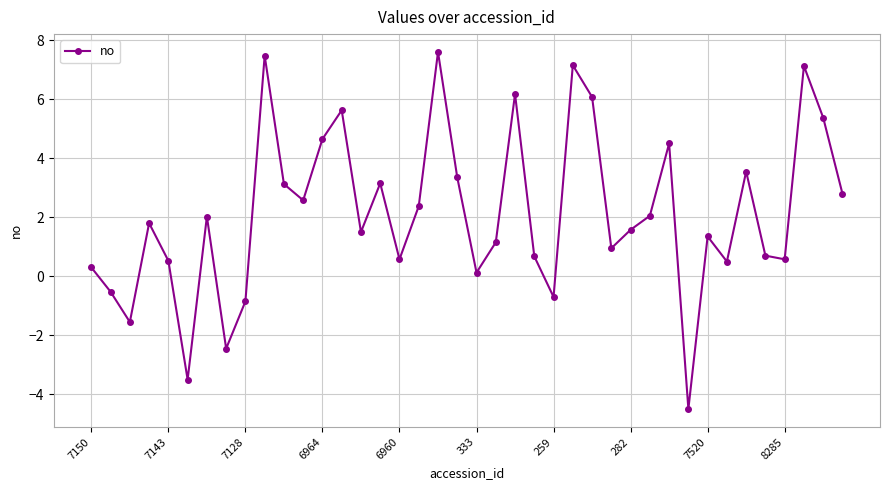

How many points are higher than both their immediate neighbors (excluding endpoints)?

12